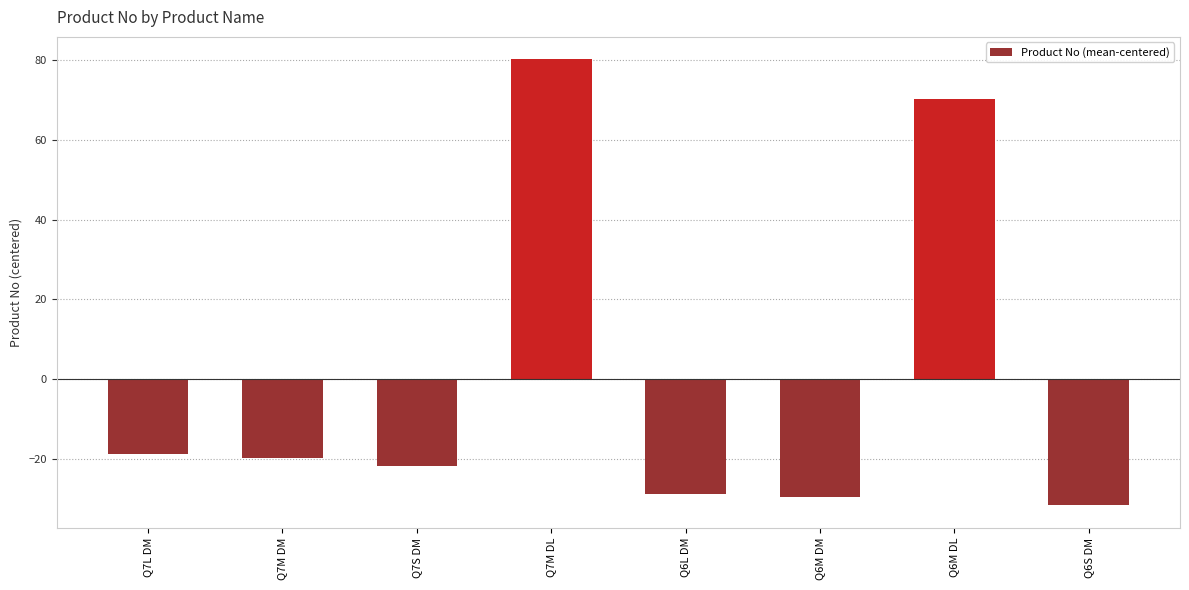

Which has a higher value, Q7M DM or Q6M DM?

Q7M DM